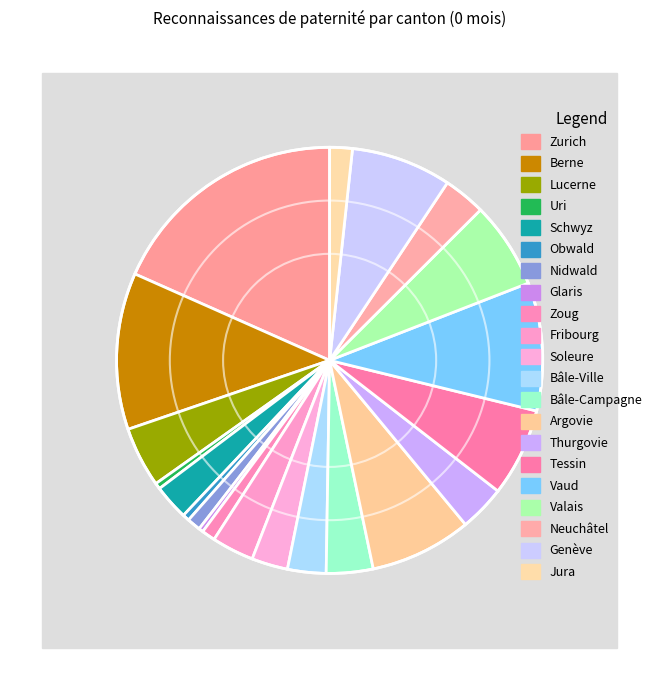

To the nearest percent, what is the average slice percentage?

5%